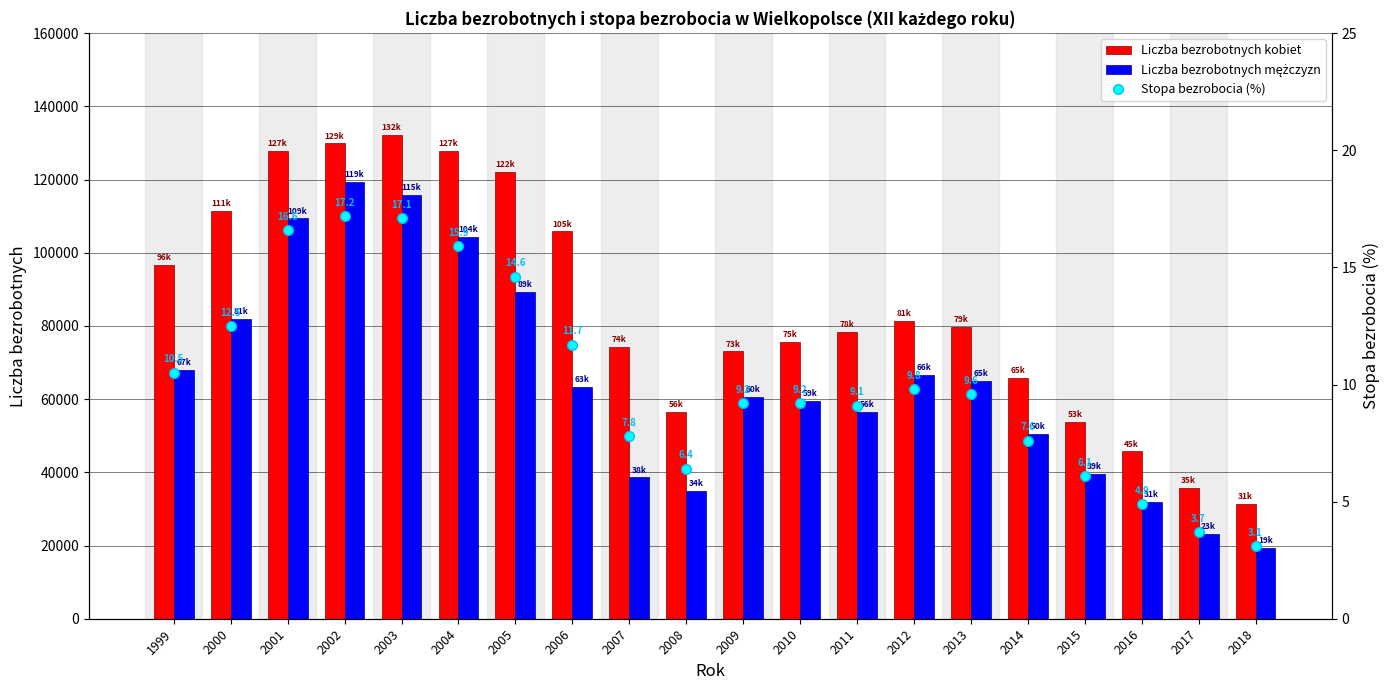

Reading left to right, list all the values displayed in this chart.

Liczba bezrobotnych kobiet: 1999=96696.0	2000=111496.0	2001=127850.0	2002=129906.0	2003=132100.0	2004=127938.0	2005=122011.0	2006=105818.0	2007=74192.0	2008=56564.0	2009=73039.0	2010=75711.0	2011=78369.0	2012=81292.0	2013=79790.0	2014=65842.0	2015=53807.0	2016=45716.0	2017=35766.0	2018=31452.0
Liczba bezrobotnych mężczyzn: 1999=67943.0	2000=81830.0	2001=109418.0	2002=119332.0	2003=115769.0	2004=104313.0	2005=89409.0	2006=63271.0	2007=38635.0	2008=34877.0	2009=60524.0	2010=59461.0	2011=56585.0	2012=66610.0	2013=65042.0	2014=50568.0	2015=39504.0	2016=31981.0	2017=23091.0	2018=19415.0
Stopa bezrobocia (%): 1999=10.5	2000=12.5	2001=16.6	2002=17.2	2003=17.1	2004=15.9	2005=14.6	2006=11.7	2007=7.8	2008=6.4	2009=9.2	2010=9.2	2011=9.1	2012=9.8	2013=9.6	2014=7.6	2015=6.1	2016=4.9	2017=3.7	2018=3.1